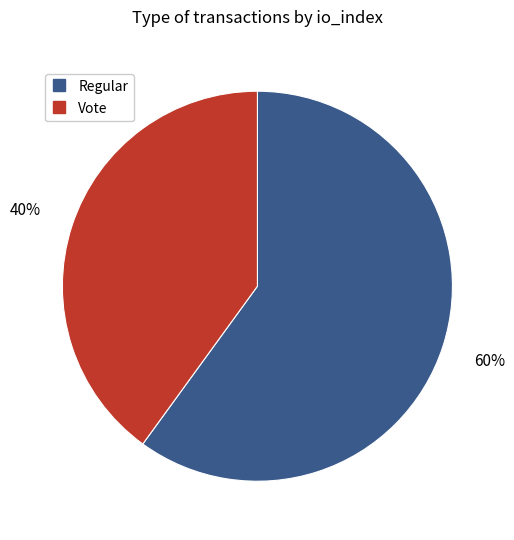

To the nearest percent, what is the average slice percentage?

50%